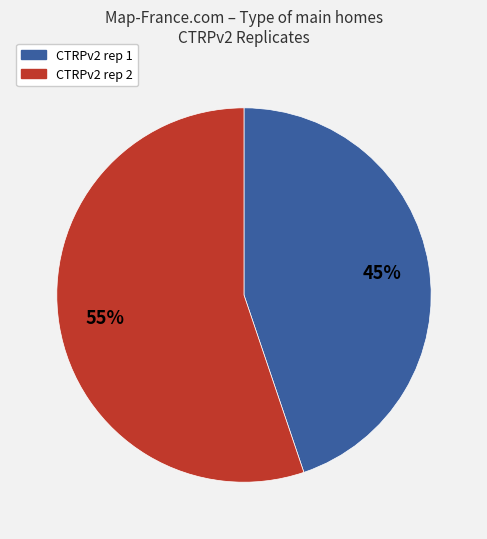

Which category has the biggest portion of the pie?

CTRPv2 rep 2